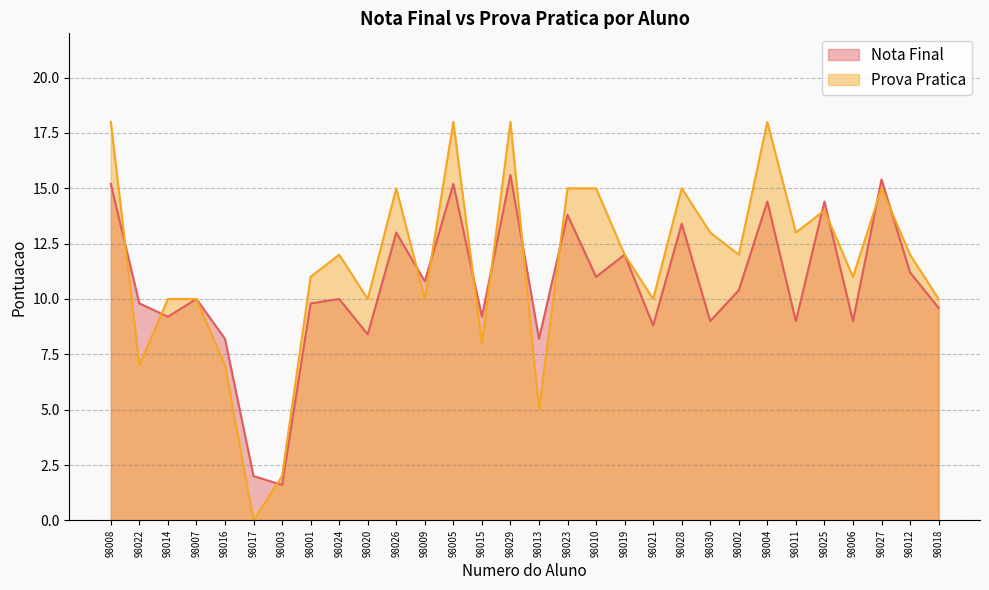

Which category has the highest value in the Prova Pratica series?

98008